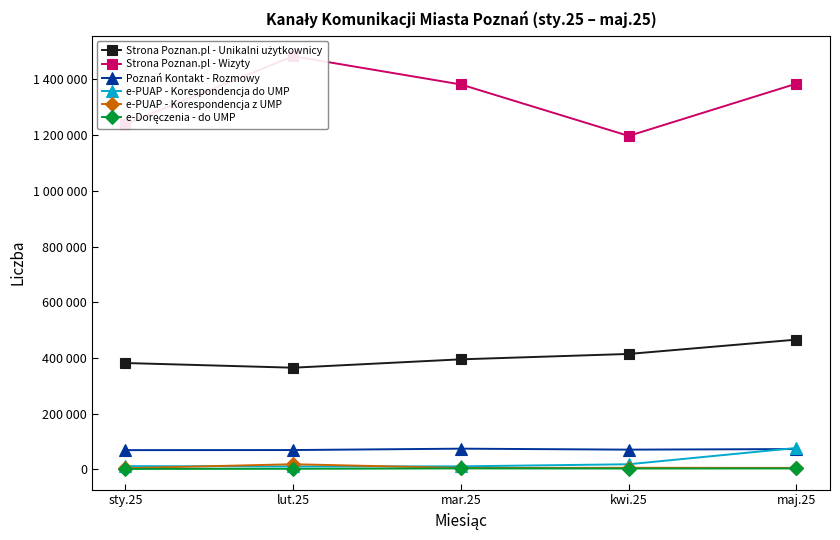

Rank the series by their maximum value, from lowest to highest.

e-Doręczenia - do UMP, e-PUAP - Korespondencja z UMP, Poznań Kontakt - Rozmowy, e-PUAP - Korespondencja do UMP, Strona Poznan.pl - Unikalni użytkownicy, Strona Poznan.pl - Wizyty